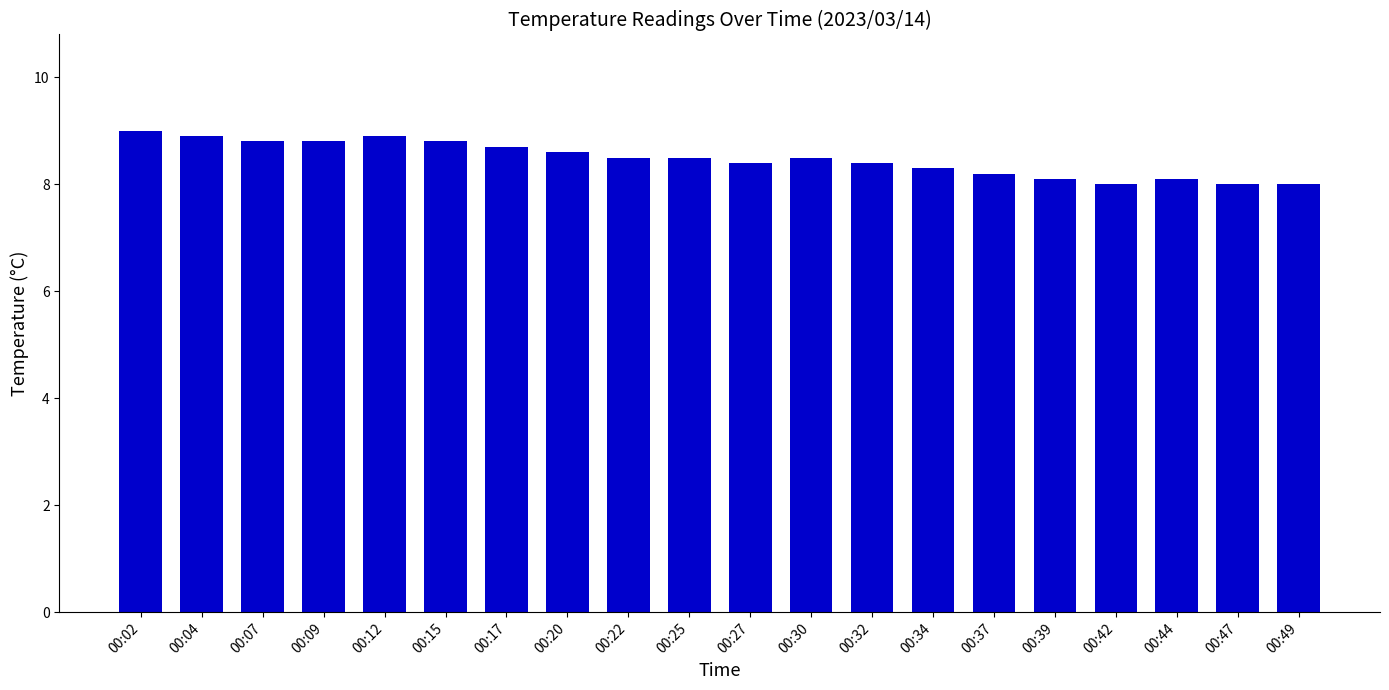

Reading left to right, what are all the values shown in this chart?

9.0	8.9	8.8	8.8	8.9	8.8	8.7	8.6	8.5	8.5	8.4	8.5	8.4	8.3	8.2	8.1	8.0	8.1	8.0	8.0